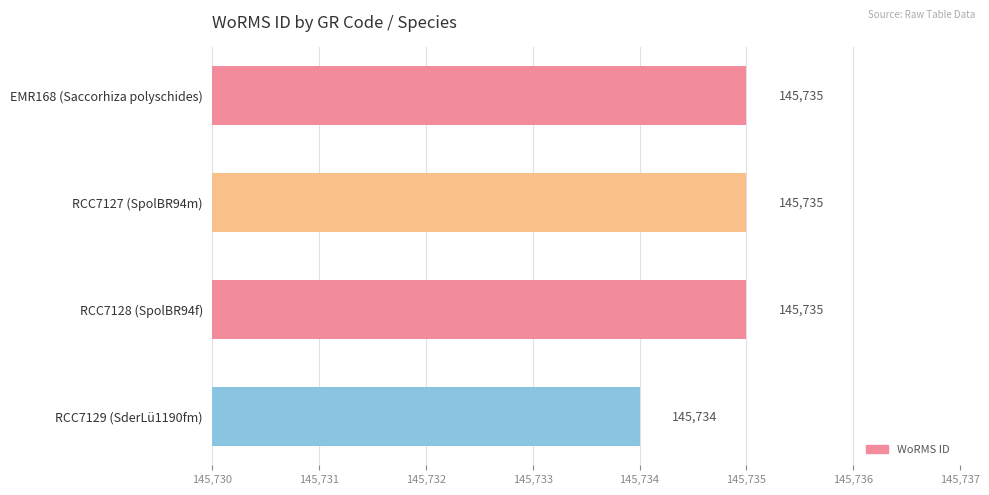

Reading top to bottom, what are all the values shown in this chart?

145735	145735	145735	145734